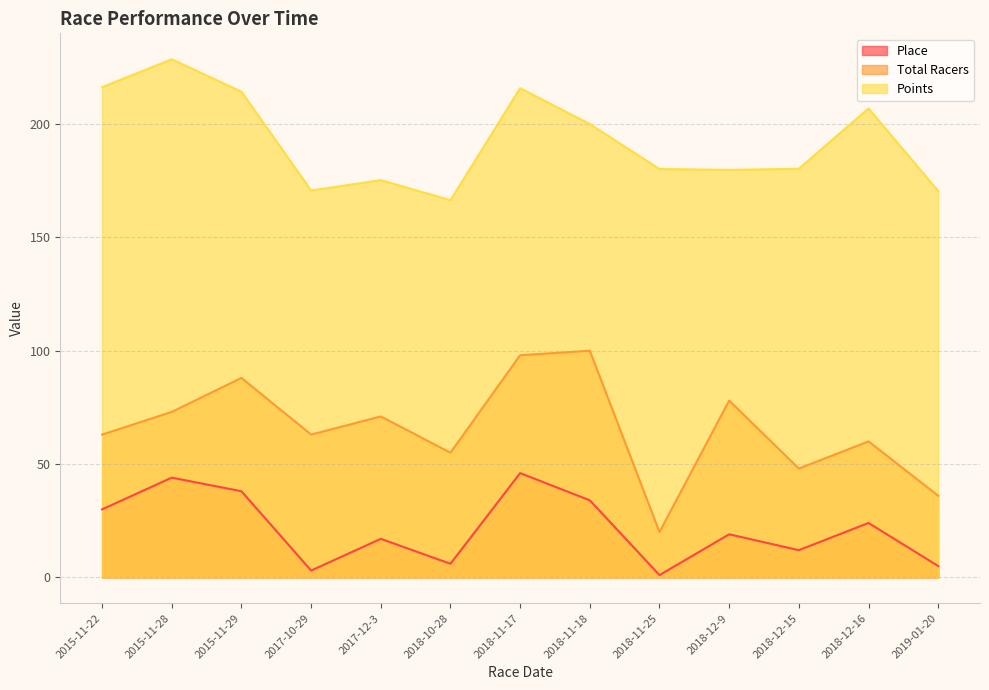

True or false: Points has a value of 279.2 at 2018-12-15.

False